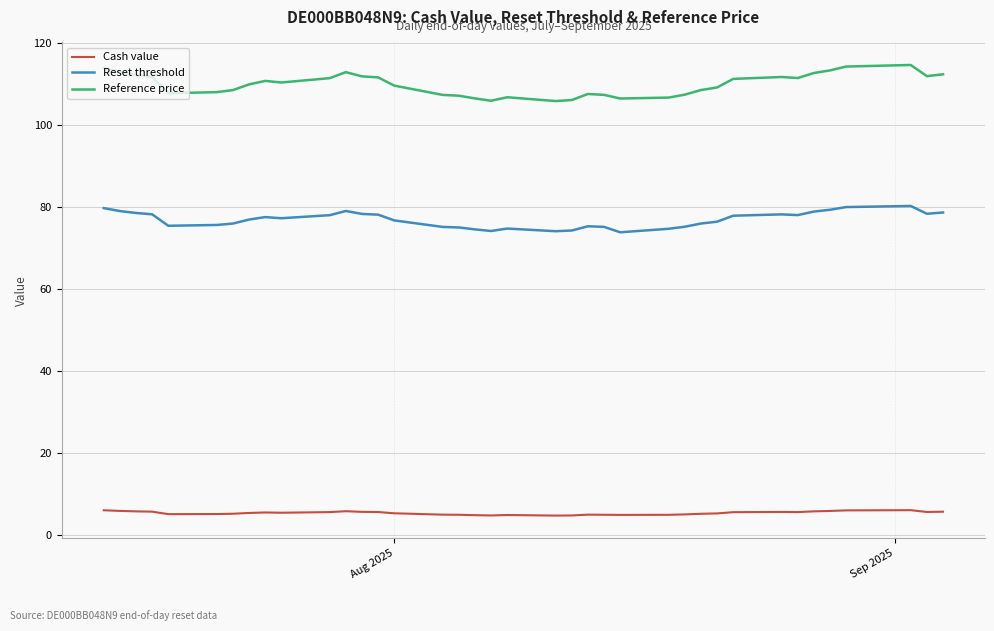

At how many categories does at least one series exceed 26?

38